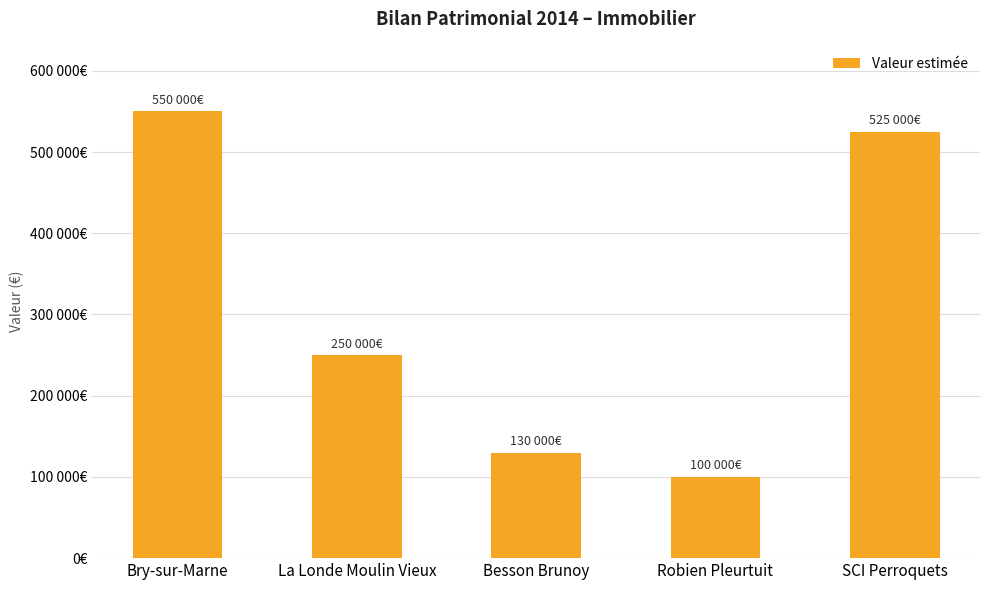

List the labels in order of value, largest first.

Bry-sur-Marne, SCI Perroquets, La Londe Moulin Vieux, Besson Brunoy, Robien Pleurtuit